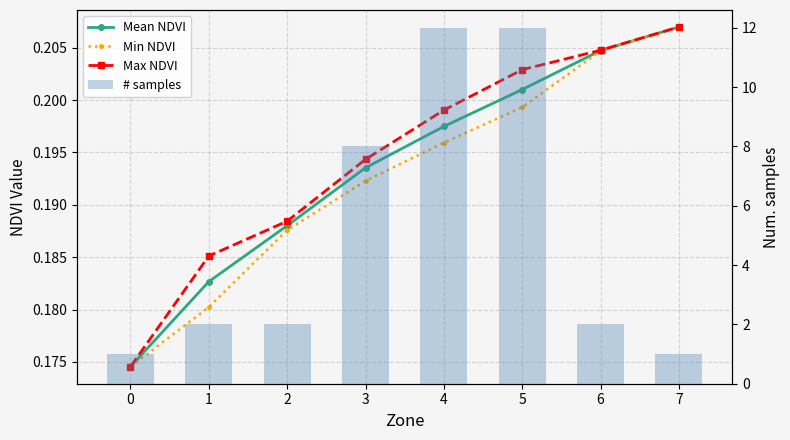

What are all the series names shown in the legend?

Mean NDVI, Min NDVI, Max NDVI, # samples